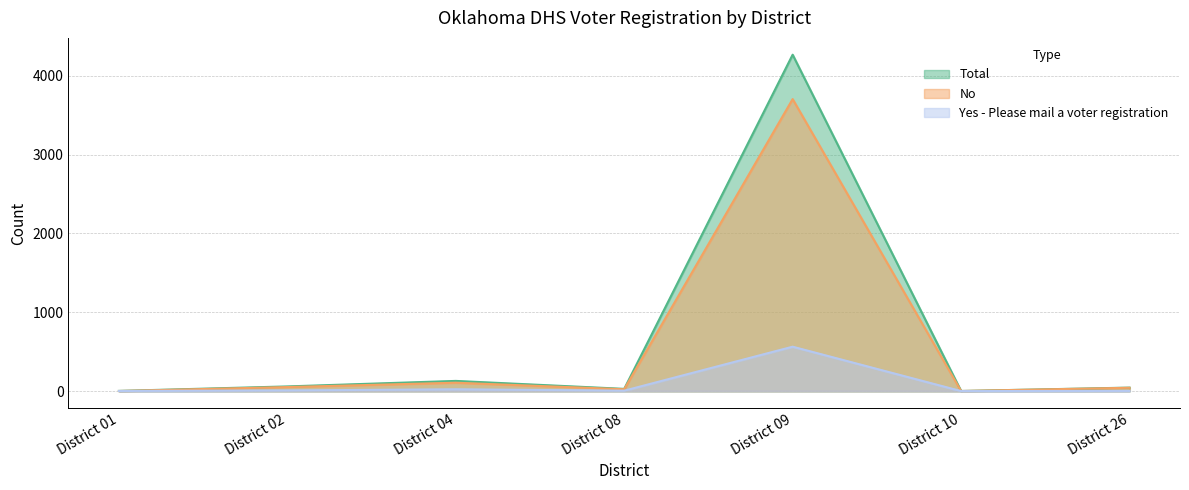

What is the value of the Total point at the 1st from the left?

2